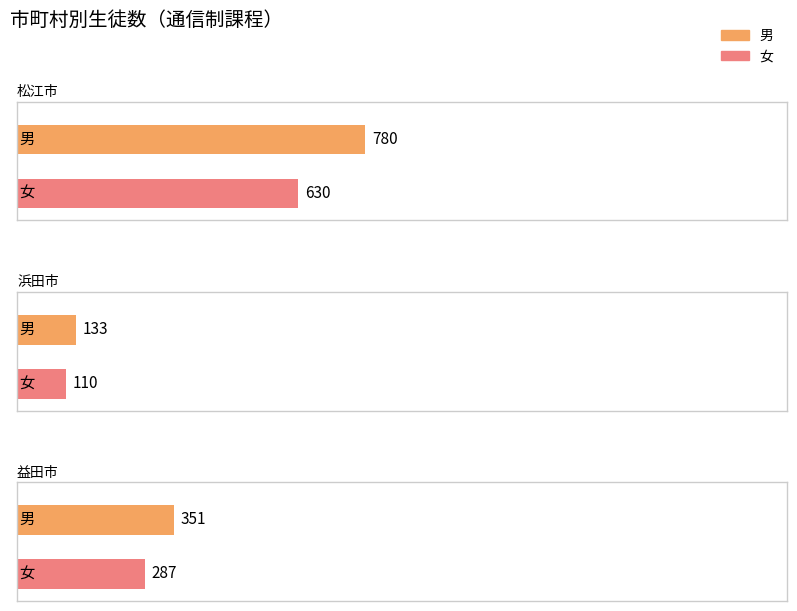

Count the number of categories in the chart.

3